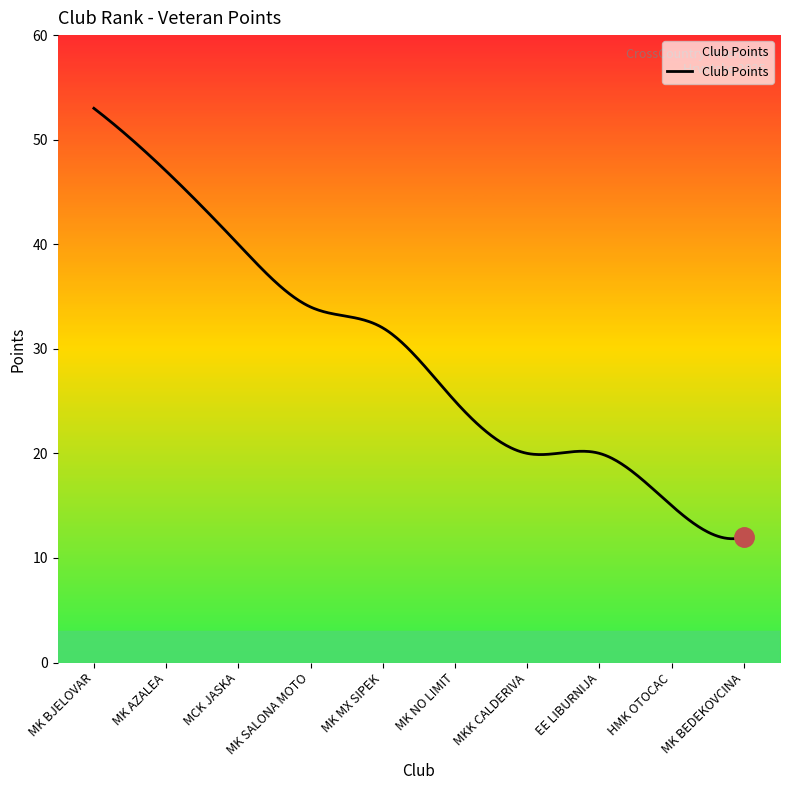

True or false: there are more than 0 points higher than both neighbors.

True